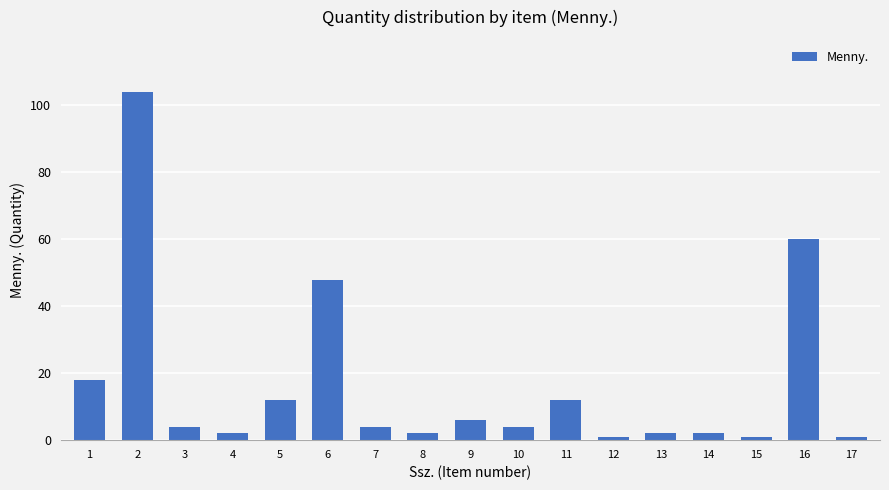

What is the change in value from 11 to 15?

-11